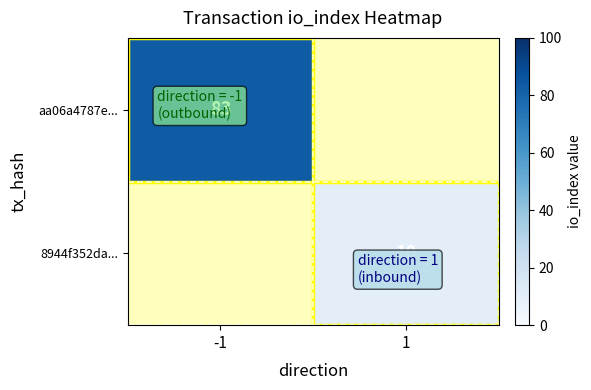

The value of aa06a4787e... at 1 is -34. True or false?

False